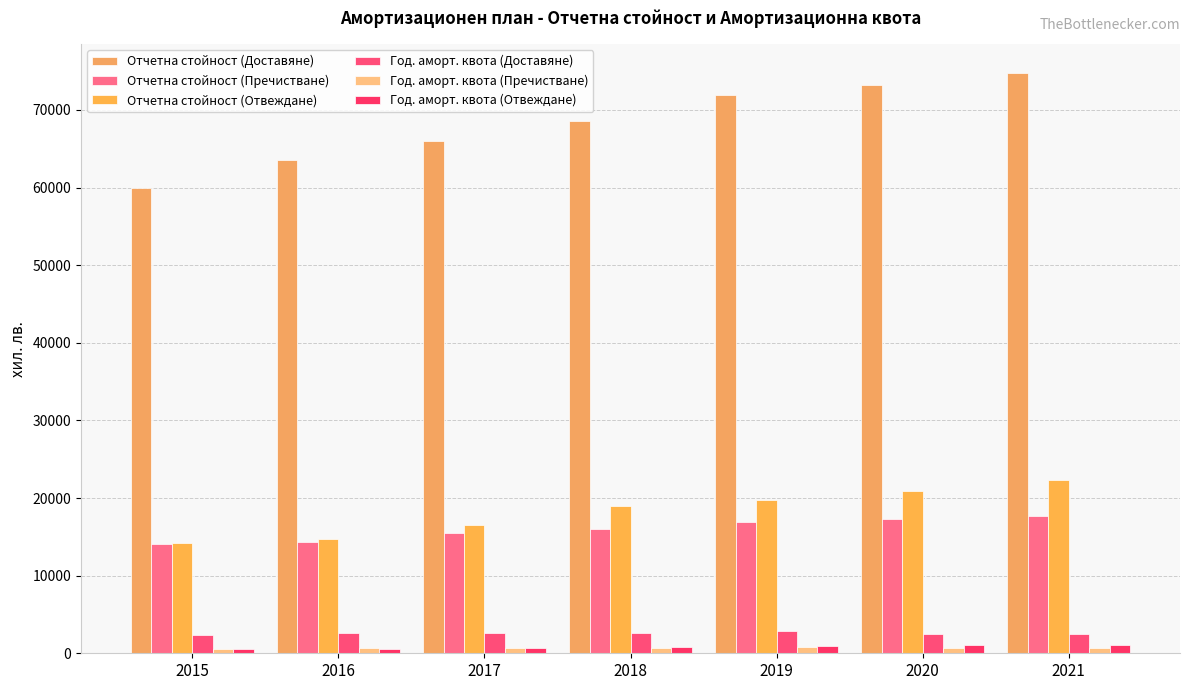

What is the spread (max minus min) of values at 2019?

71227.1